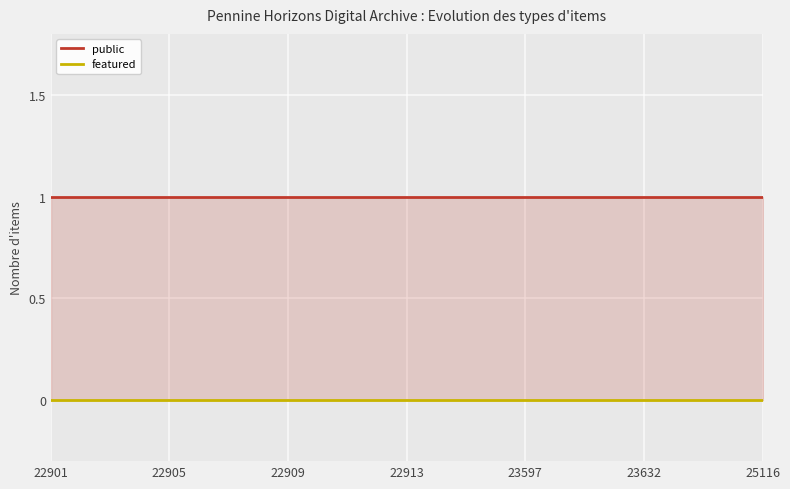

What are all the series names shown in the legend?

public, featured